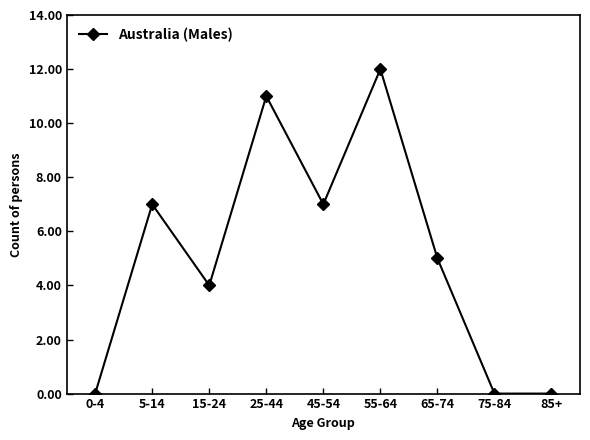

What is the greatest value displayed?

12